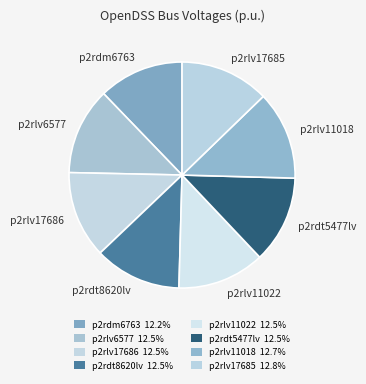

Which slice is the largest?

p2rlv17685